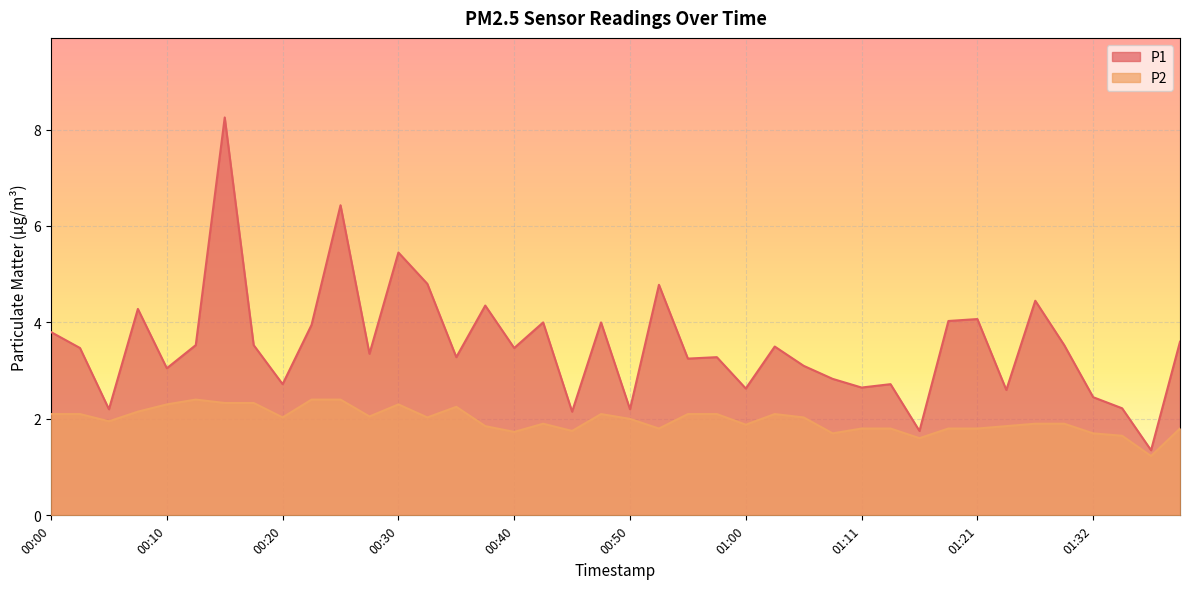

True or false: P2 and P1 cross at least once.

False